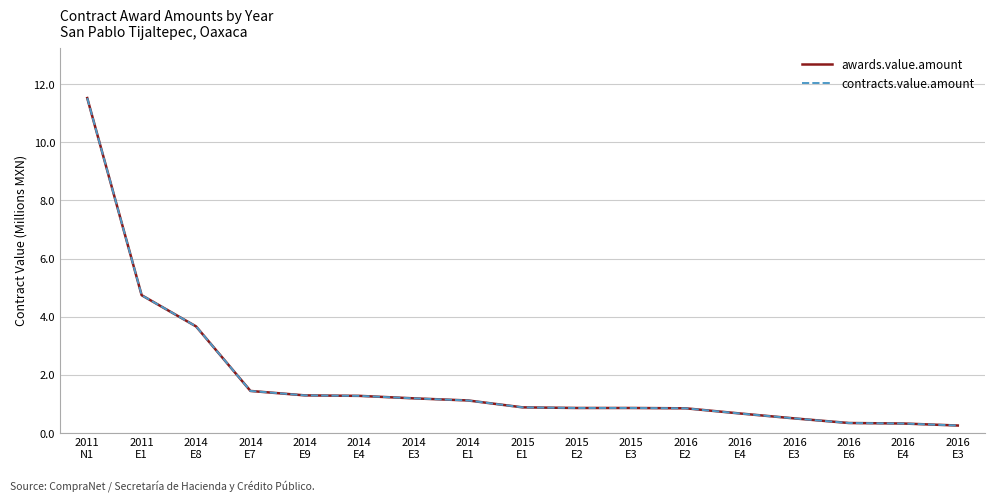

Does the chart display data point markers on the line(s)?

No